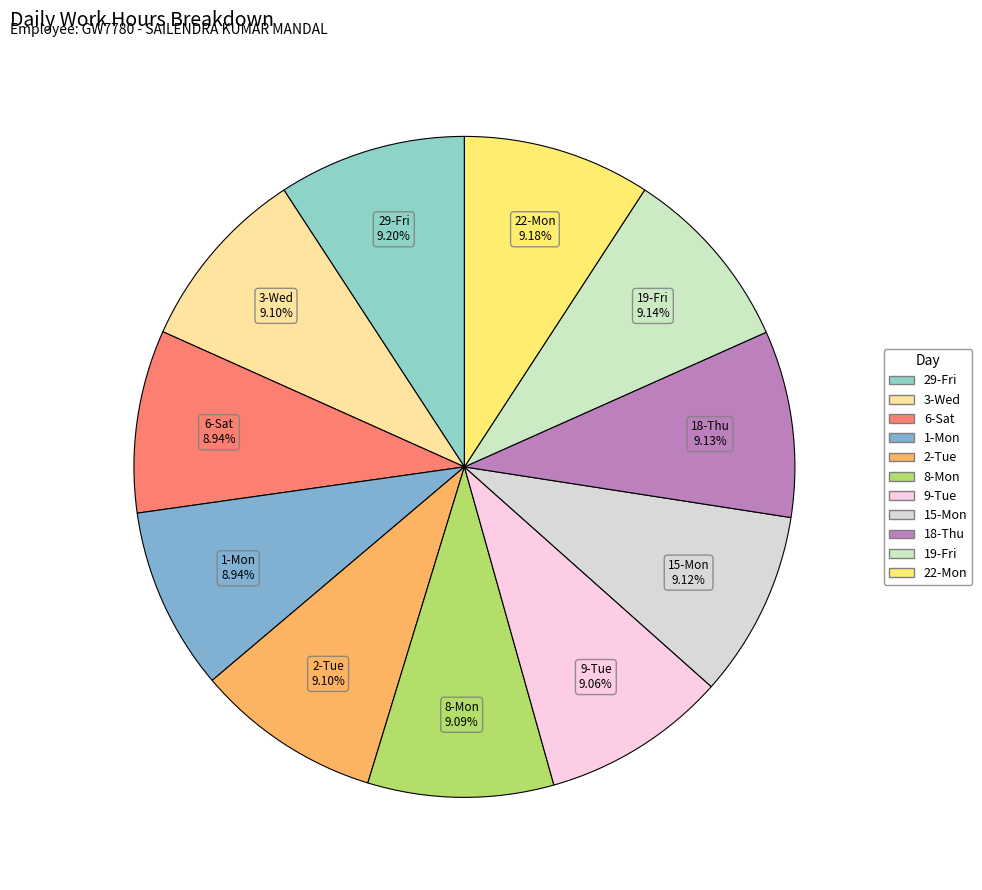

To the nearest percent, what percentage of the pie is 9-Tue?

9%